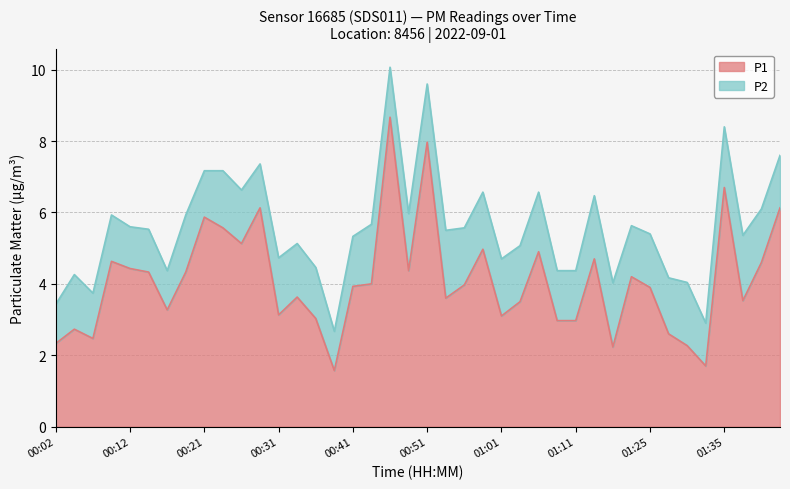

At which label is the value closest to 5?

00:59